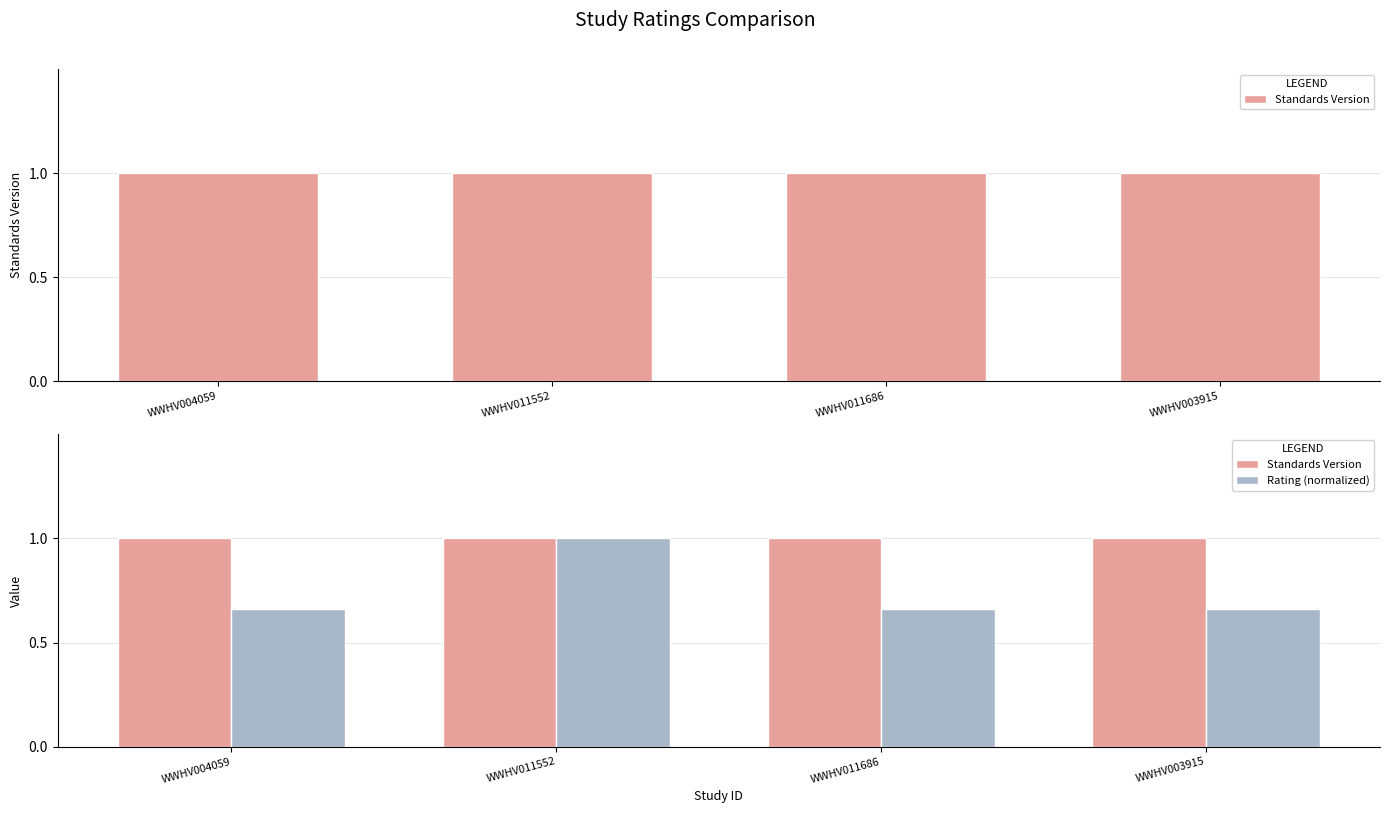

What is the value of the Rating (normalized) bar at the 3rd from the left?

0.7